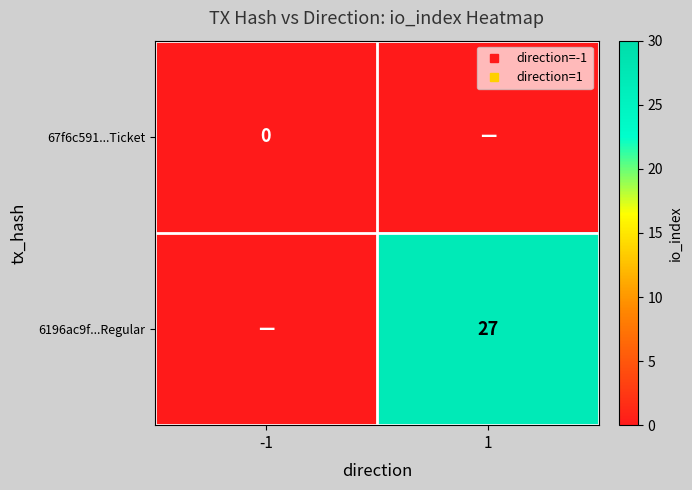

At how many categories does at least one series exceed 7?

1